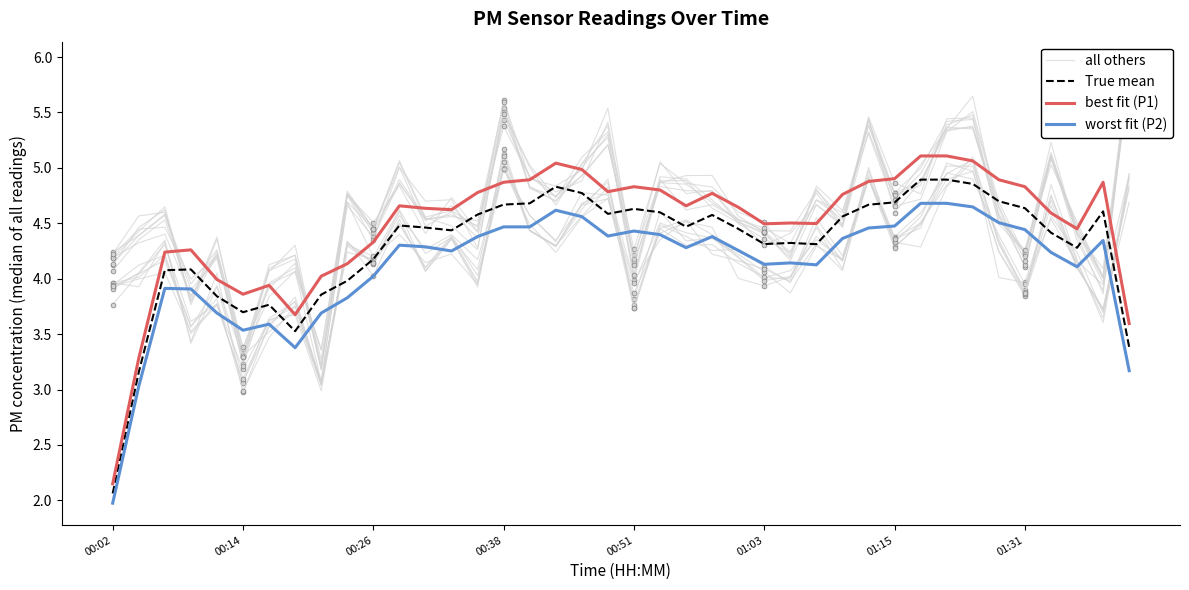

At which label does True mean reach its minimum?

00:02